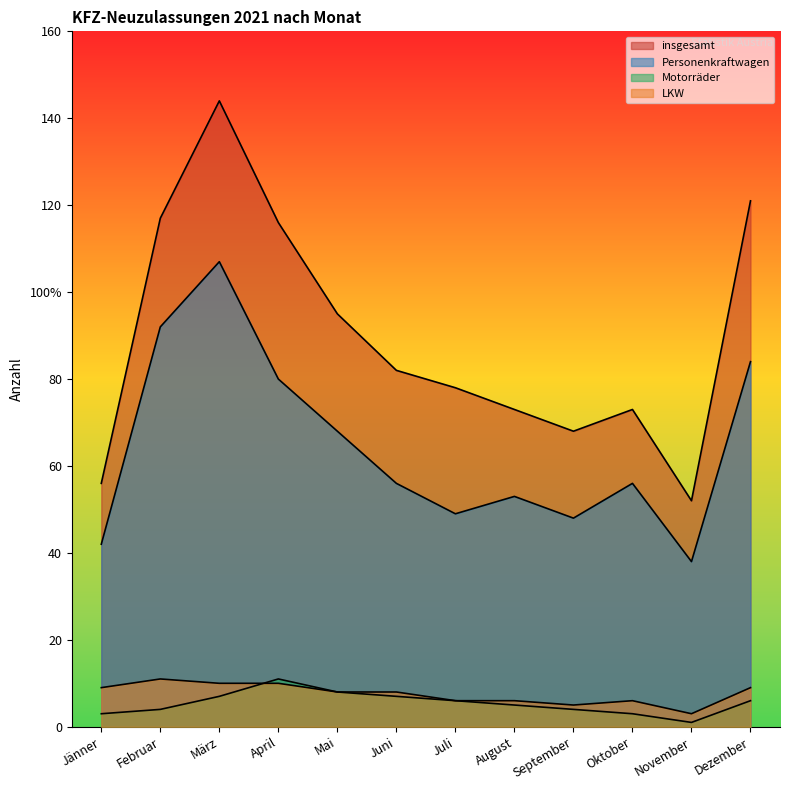

At which label is Motorräder closest to 6?

Juli